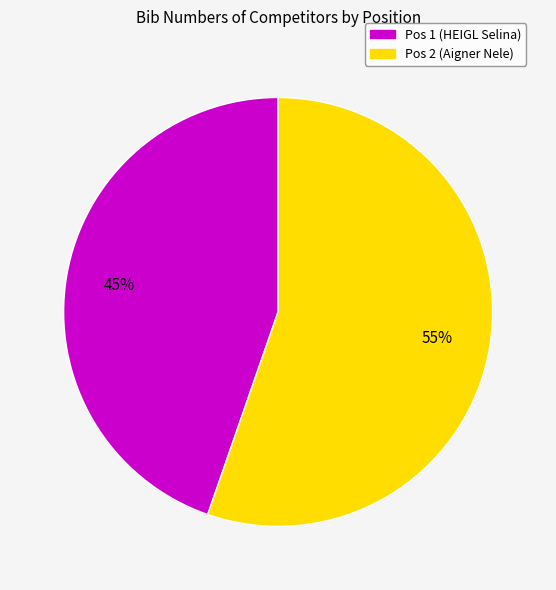

To the nearest percent, what portion does Pos 2 (Aigner Nele) represent?

55%